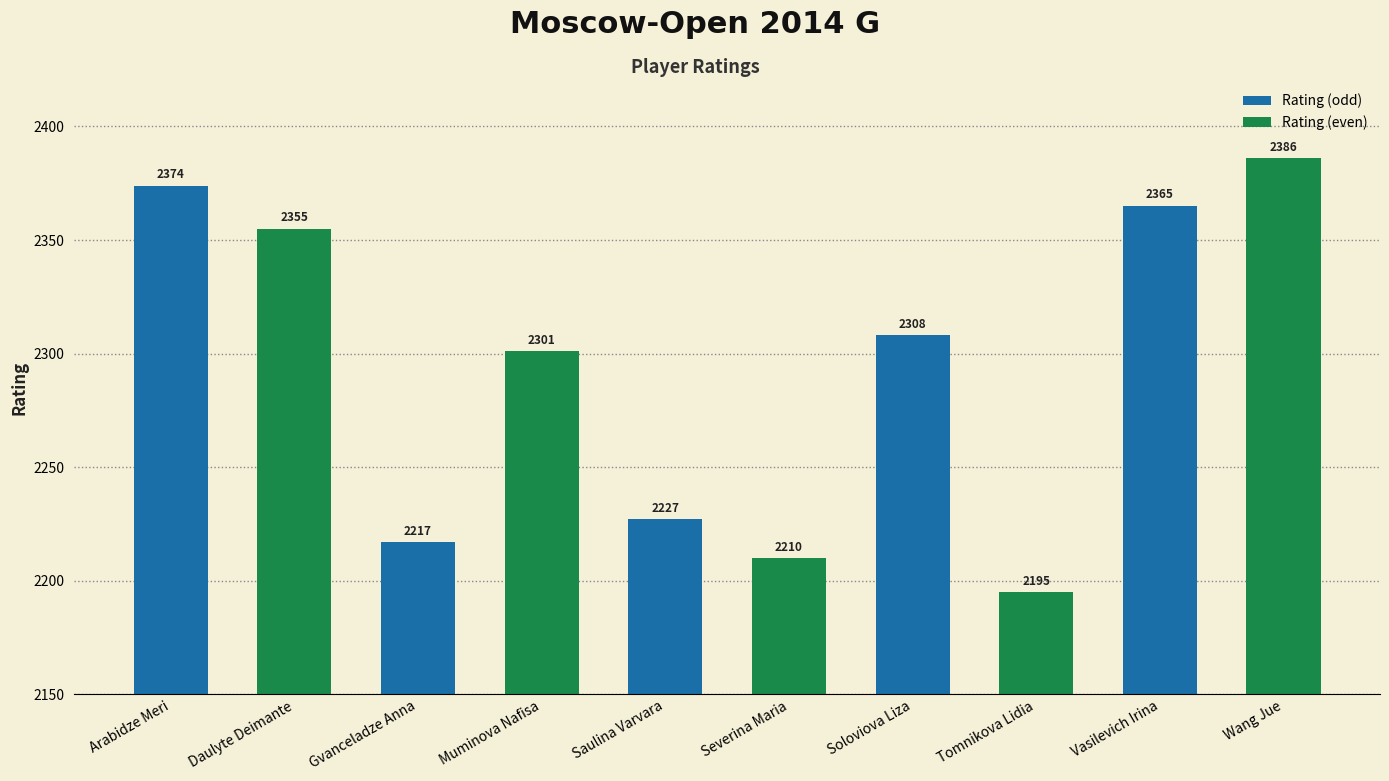

At which category does the chart reach its peak across all series?

Wang Jue